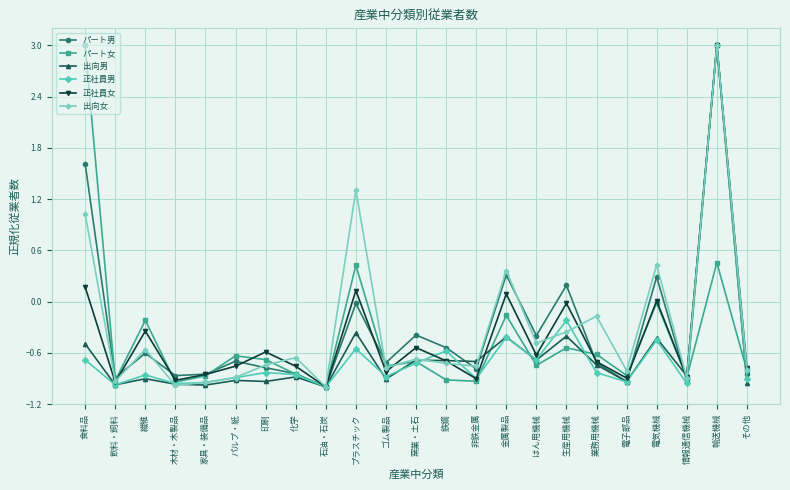

What is the label of the 2nd point from the right?

輸送機械